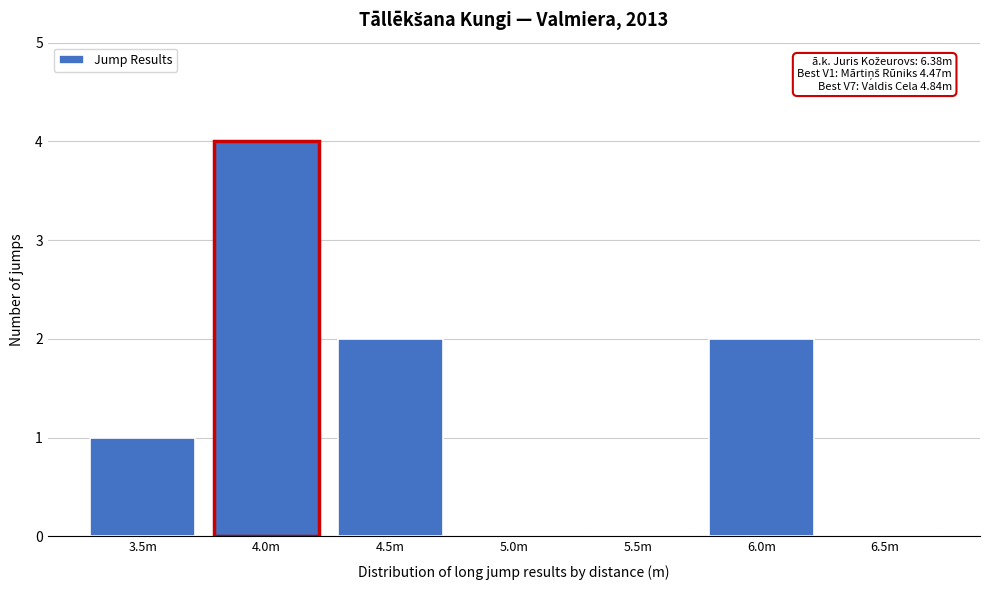

Reading right to left, list all the values displayed in this chart.

6.5m=0	6.0m=2	5.5m=0	5.0m=0	4.5m=2	4.0m=4	3.5m=1